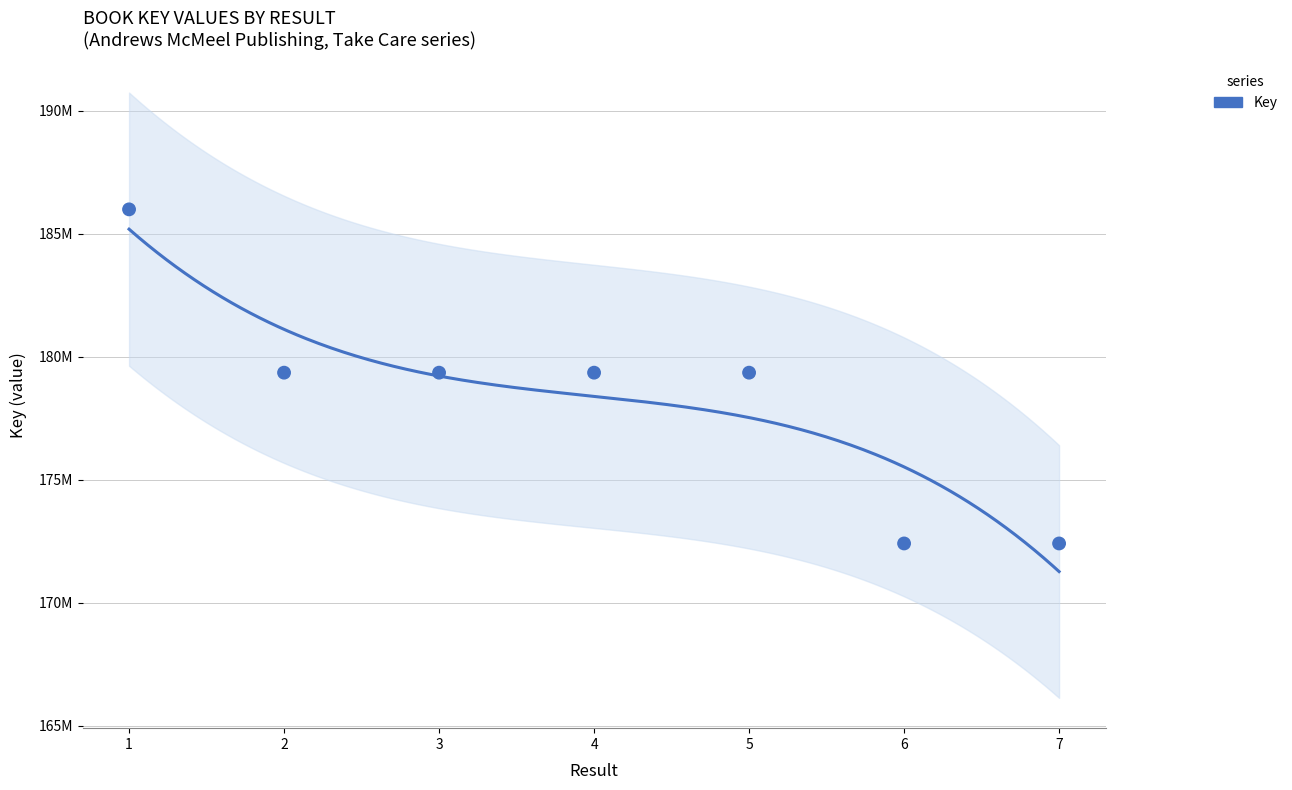

Between 1 and 4, which is larger?

1